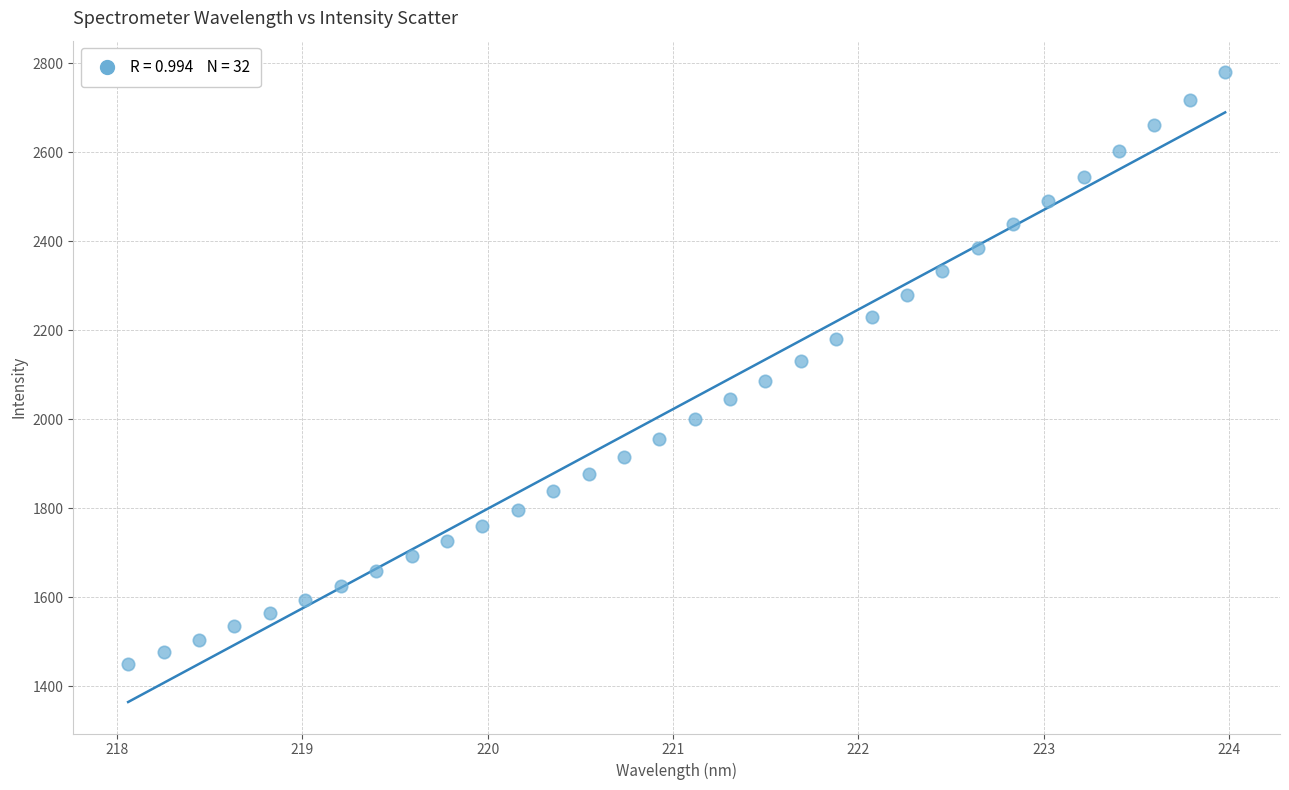

What is the range of Y values (max minus min)?

1329.3